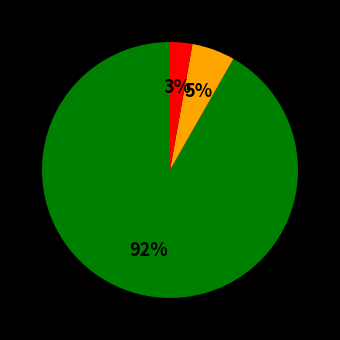

Is there a majority slice in this chart?

Yes